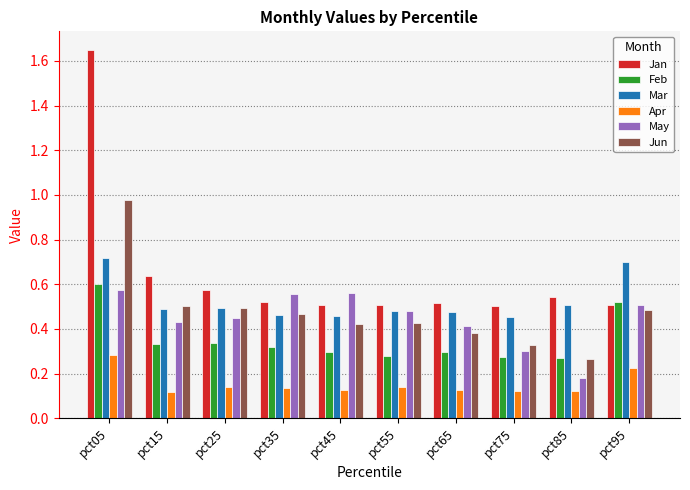

Is it true that Jan equals 0.7 at pct95?

False